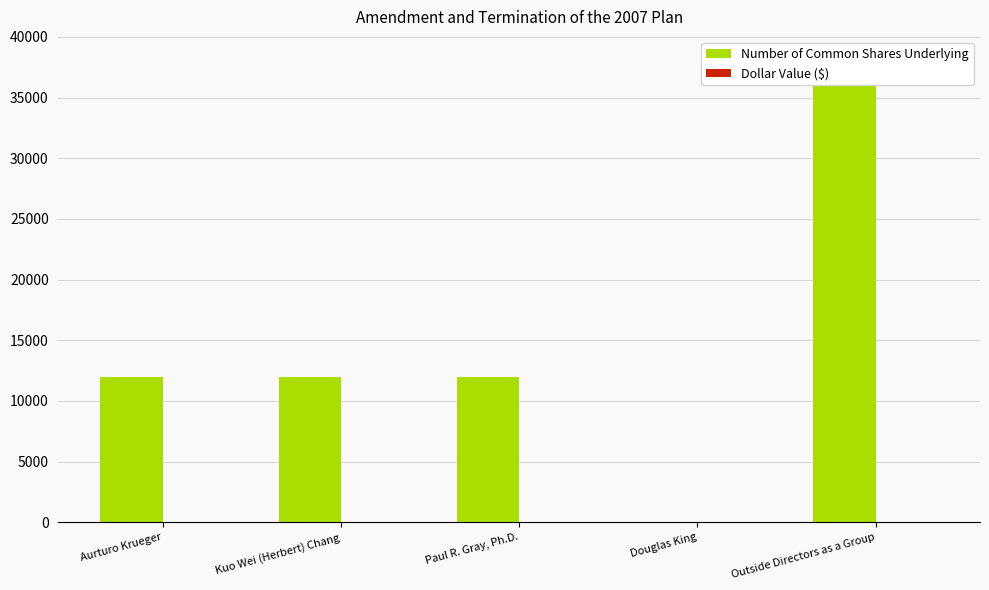

What is the highest value of the Number of Common Shares Underlying series?

36000